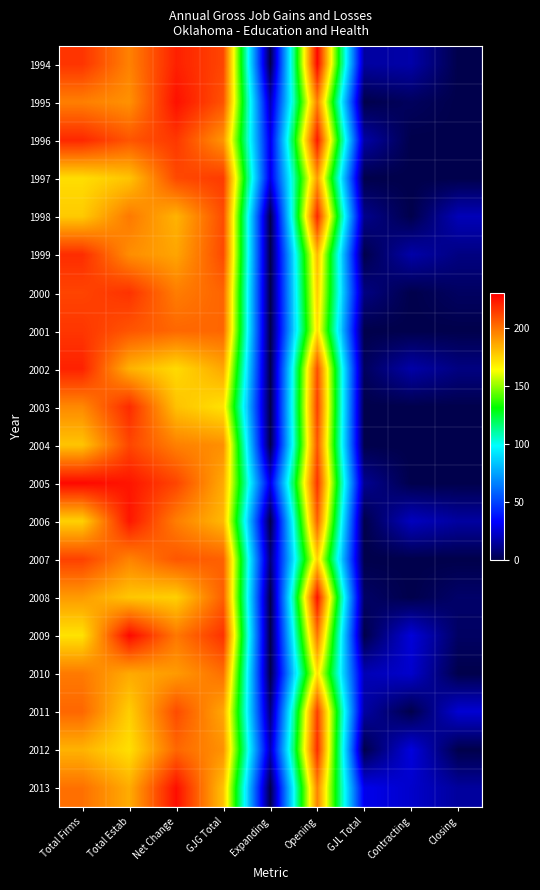

Count the number of data series in this chart.

20